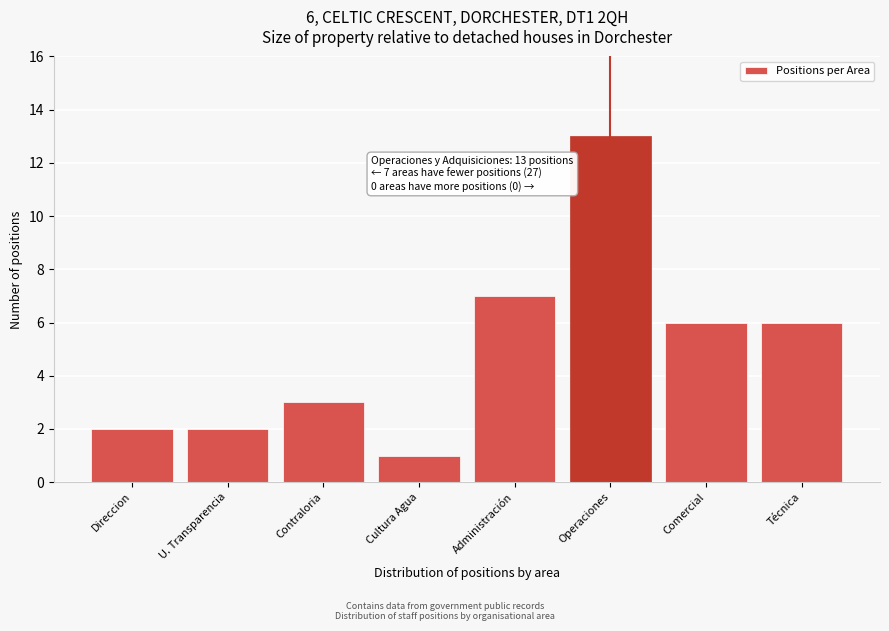

Reading left to right, extract all data points from this chart.

Direccion=2	U. Transparencia=2	Contraloria=3	Cultura Agua=1	Administración=7	Operaciones=13	Comercial=6	Técnica=6